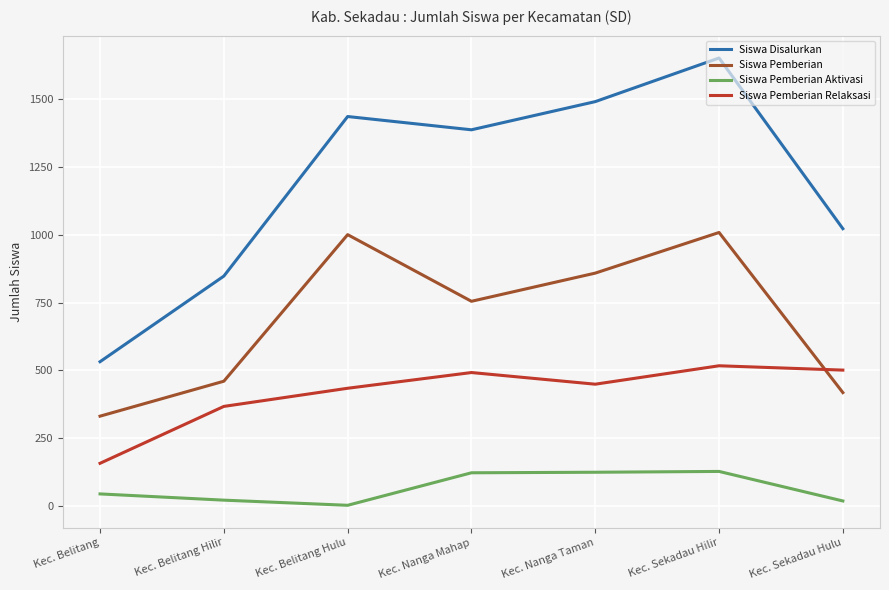

Which series changed the most between Kec. Nanga Taman and Kec. Sekadau Hilir?

Siswa Disalurkan